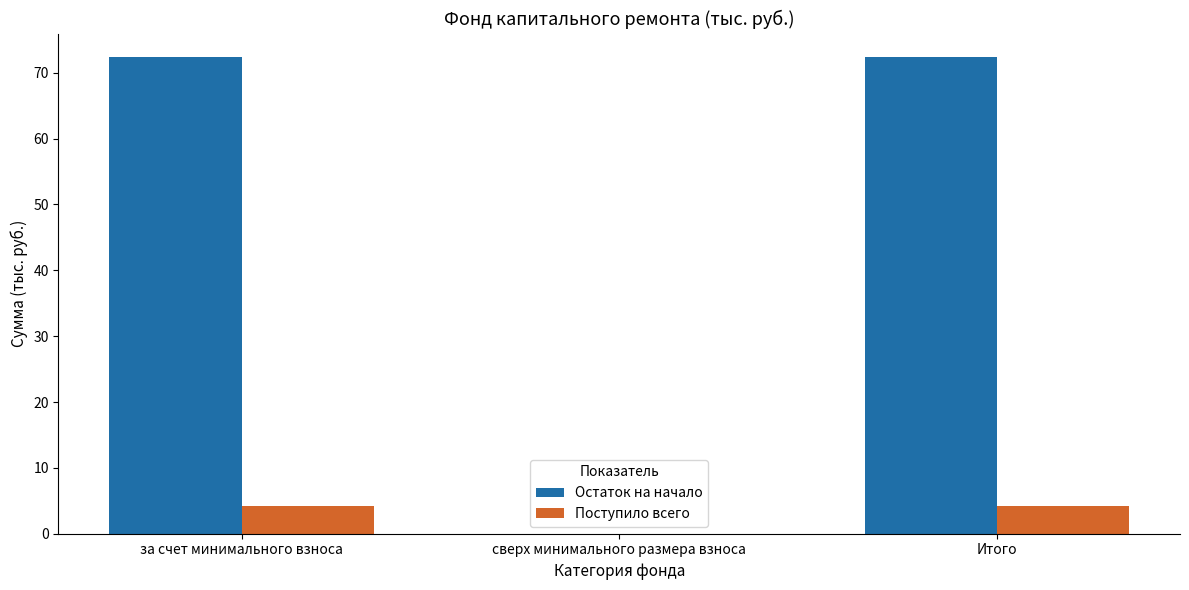

How many groups of bars are there?

3